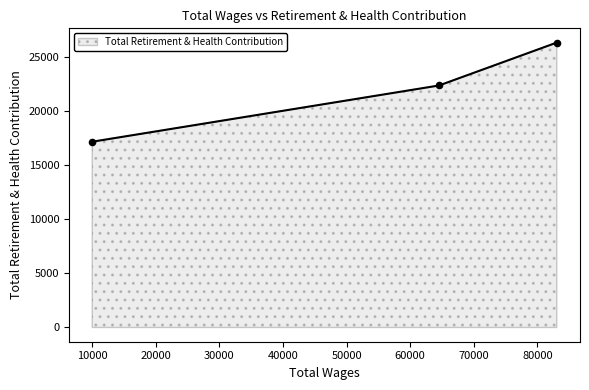

What is the sum of all values?

65814